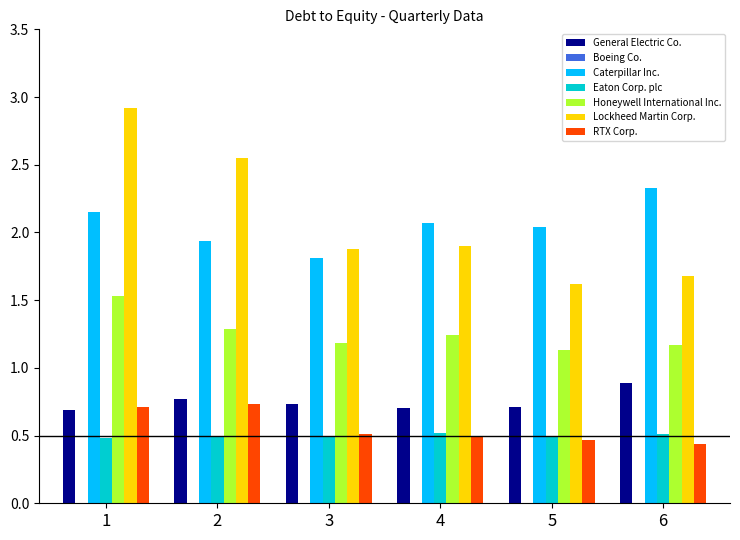

How many bars are there in total?

36